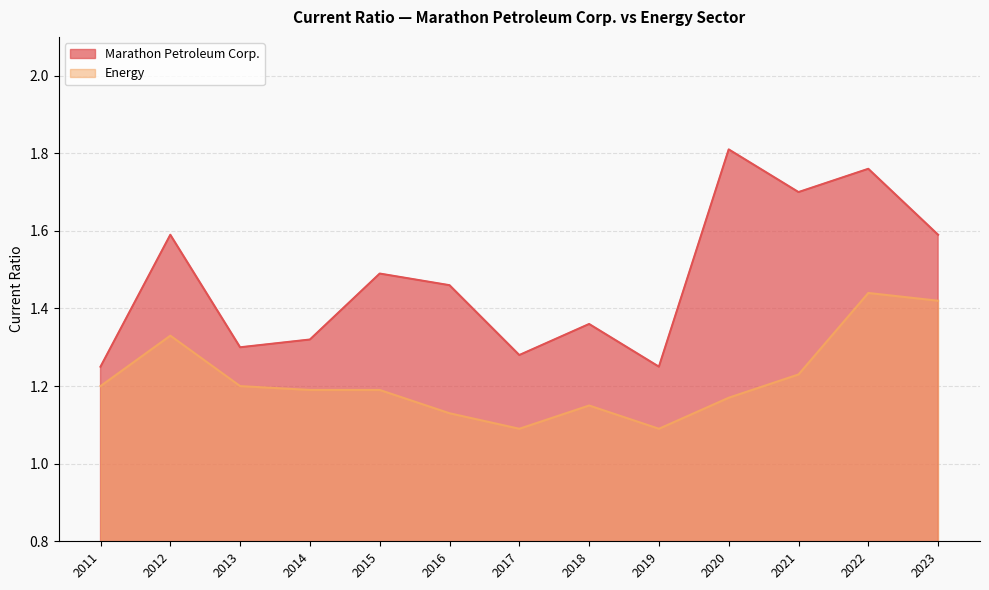

What value does the Marathon Petroleum Corp. series have at 2014?

1.3